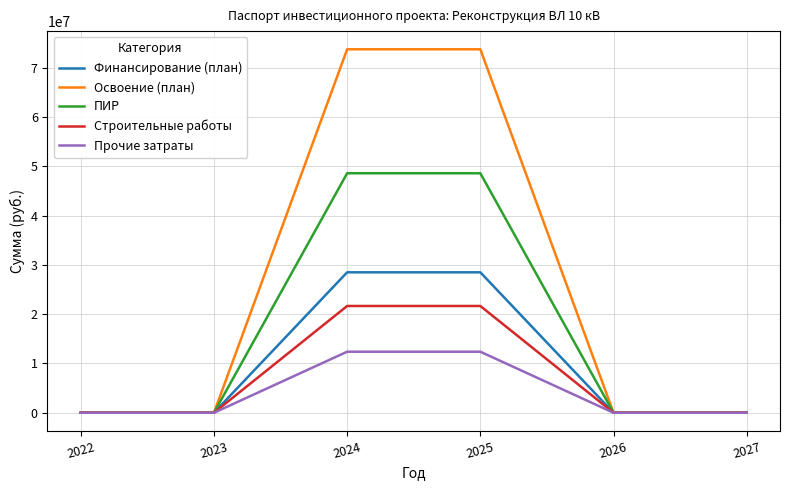

What is the difference between the Прочие затраты values at 2027 and 2024?

12382367